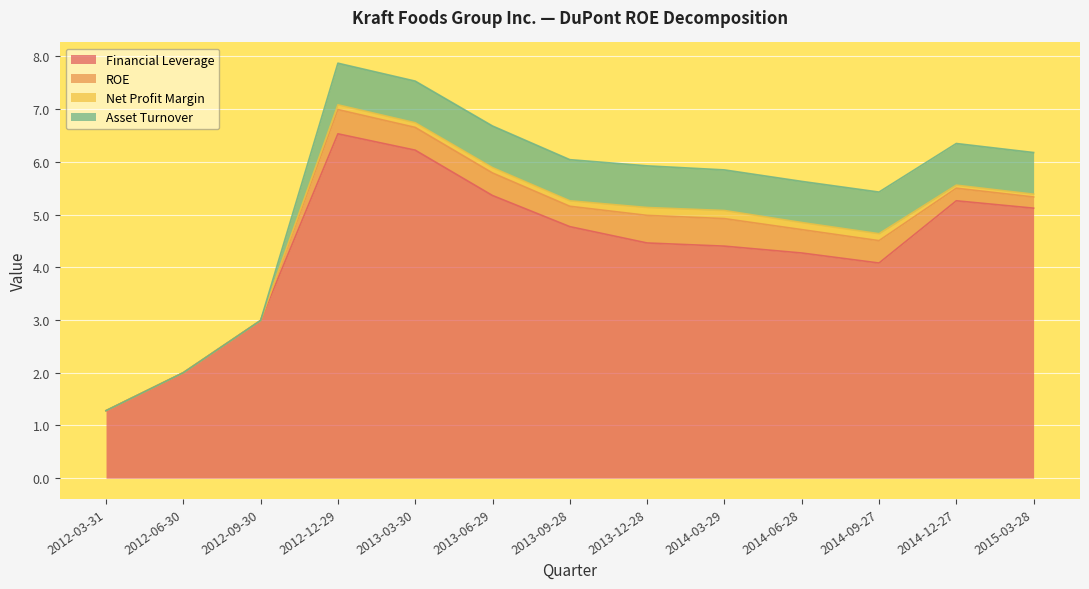

What is the total value across all series at 2014-06-28?

5.6